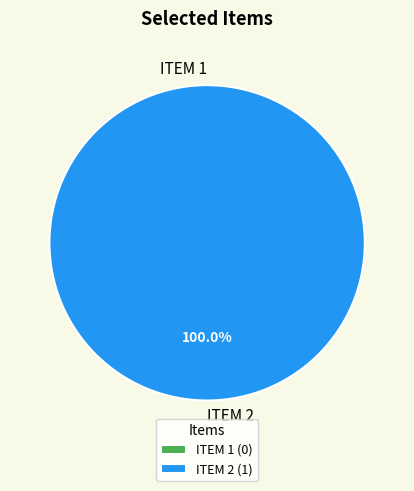

Is there a majority slice in this chart?

Yes